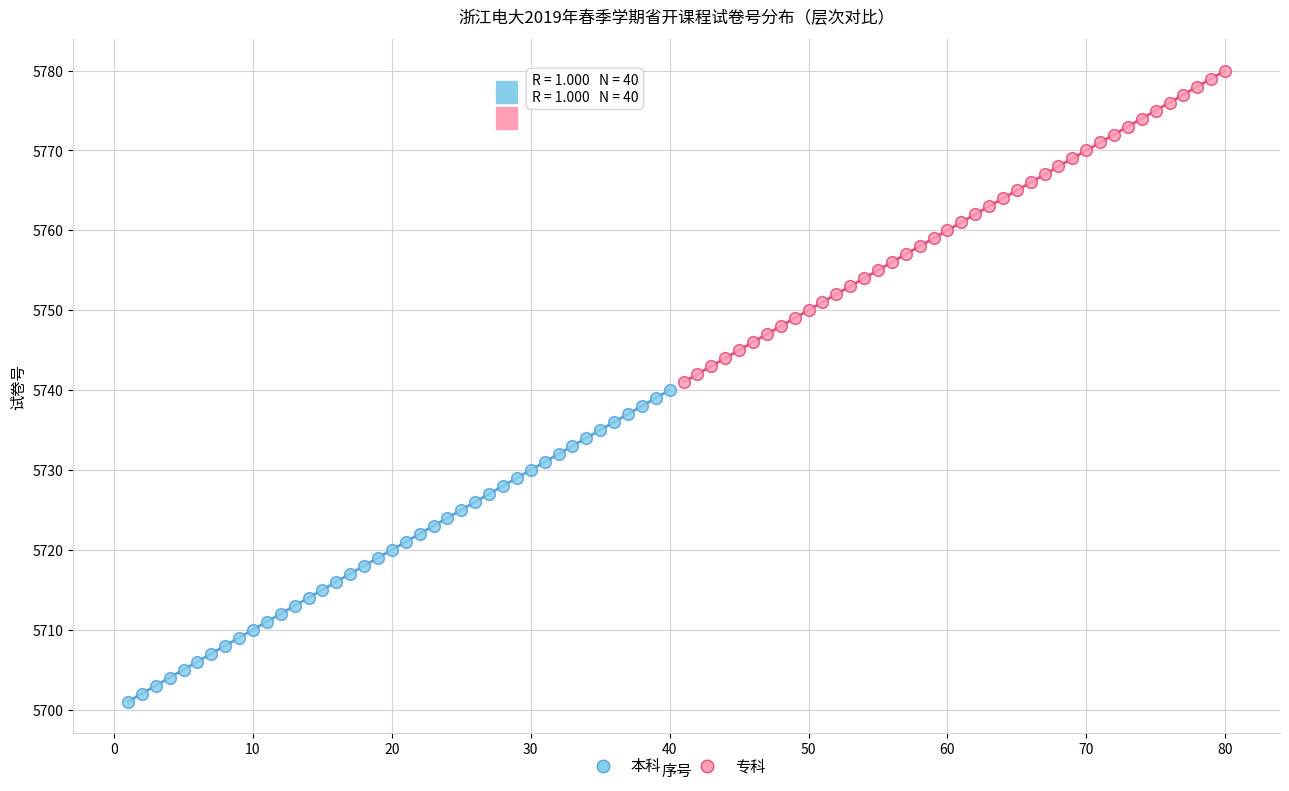

Which series contains the lowest Y value?

本科